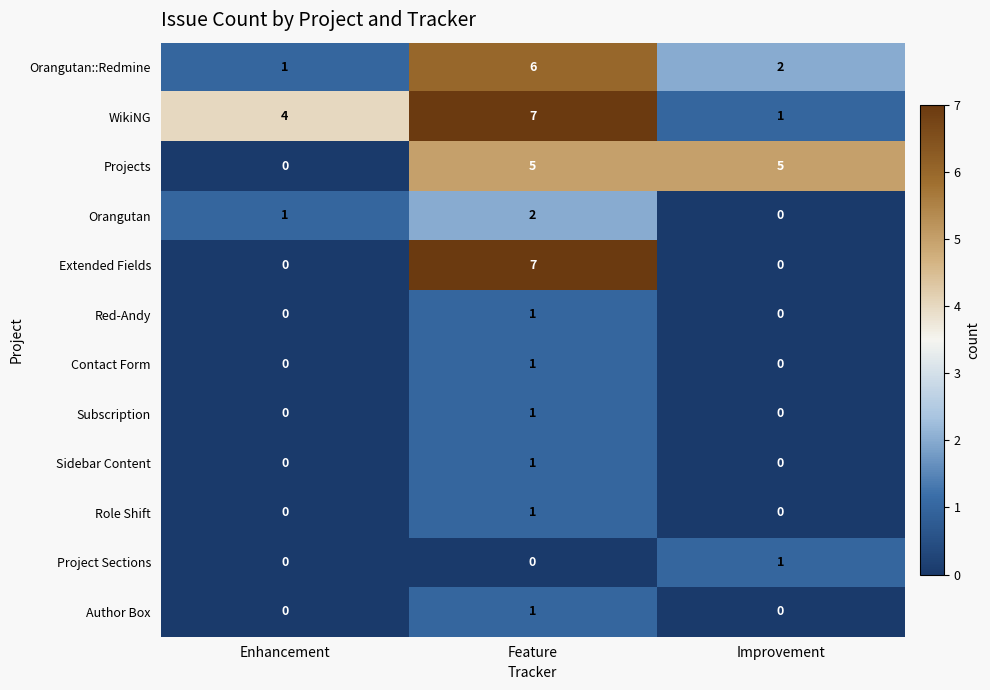

What is the maximum value shown in the chart?

7